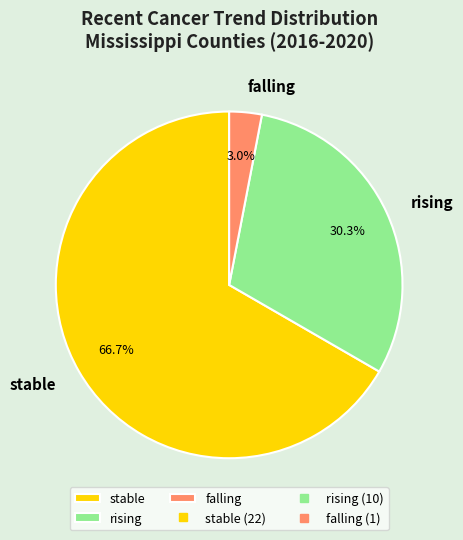

How many slices are in this pie chart?

3